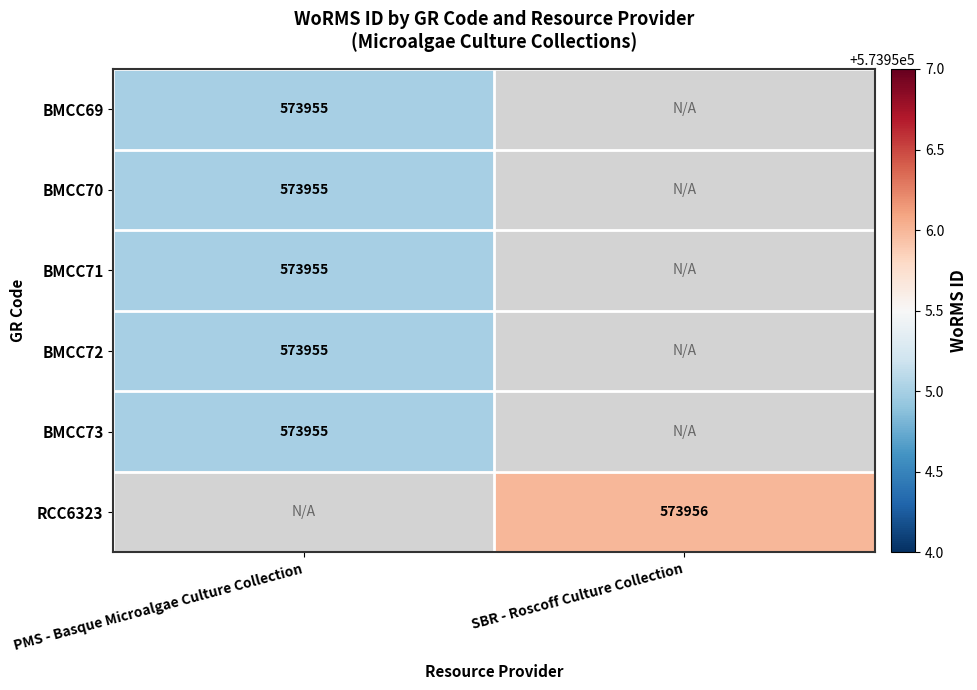

Which label corresponds to the smallest value in the chart?

PMS - Basque Microalgae Culture Collection